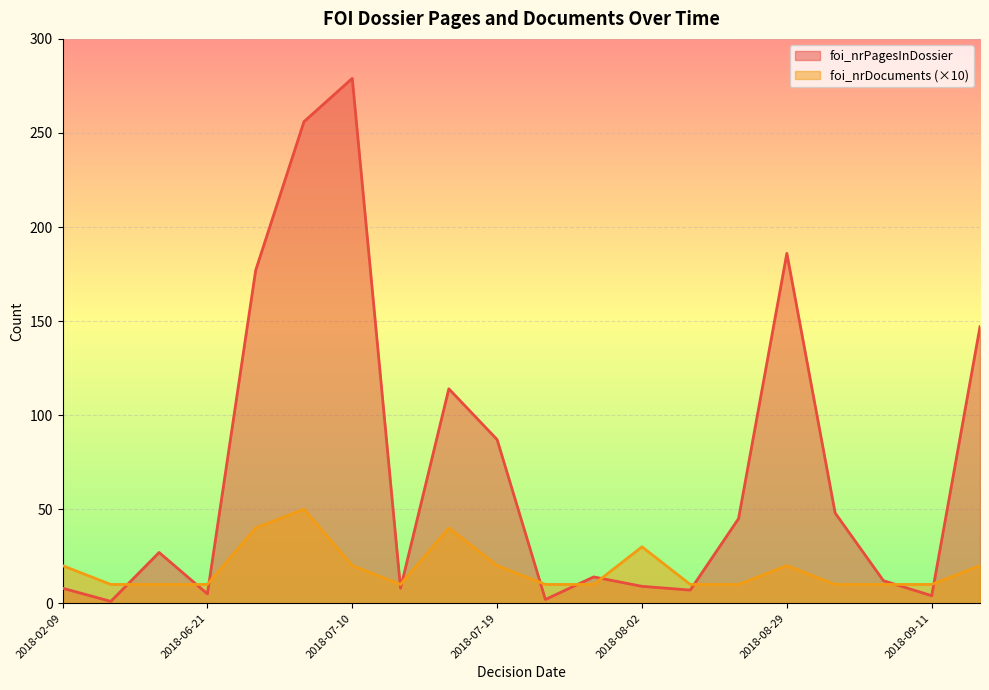

Which has a higher value, 2018-08-02 or 2018-06-19?

2018-06-19